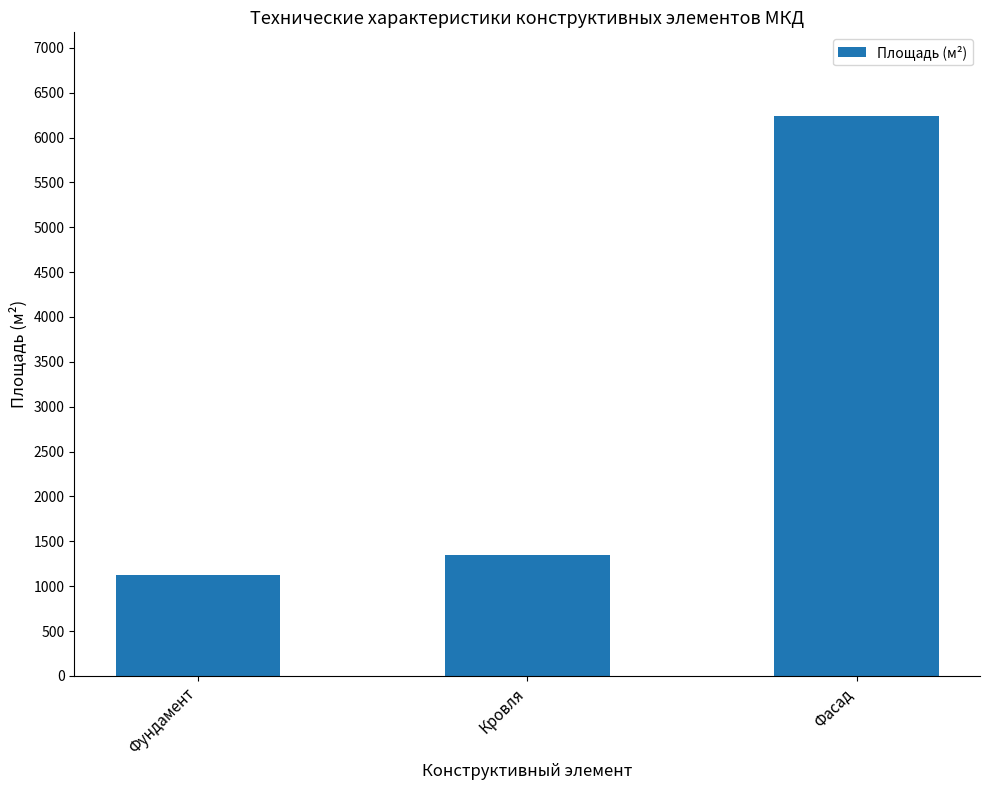

At which label is the value closest to 3678?

Кровля